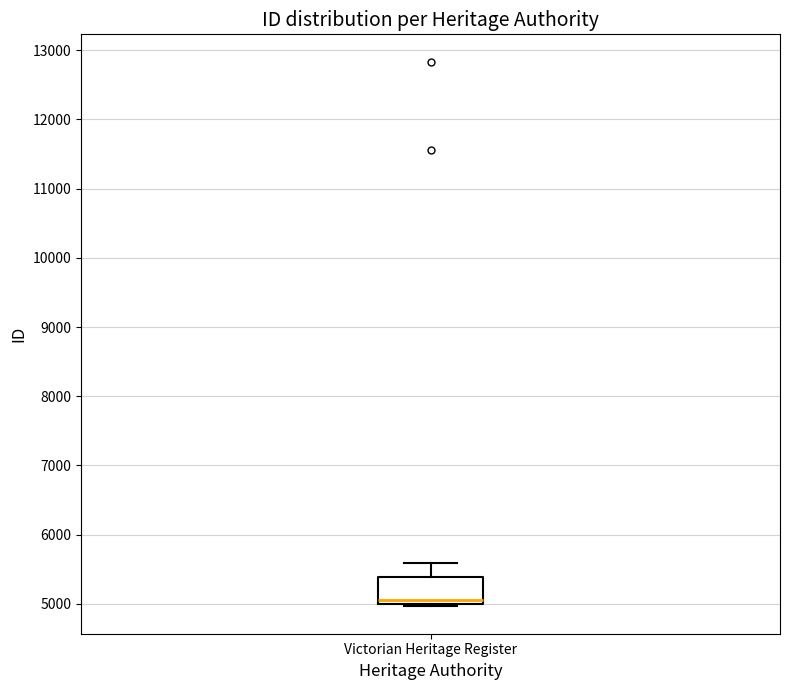

Read this box plot against the y-axis: the position of the median line, the range covered by the box, and the ends of both whiskers. The values are not printed on the chart, so give them approximately, as read against the axis.

median 5100, box 5000 to 5400, whiskers 5000 (just below the box's lower edge) to 5600